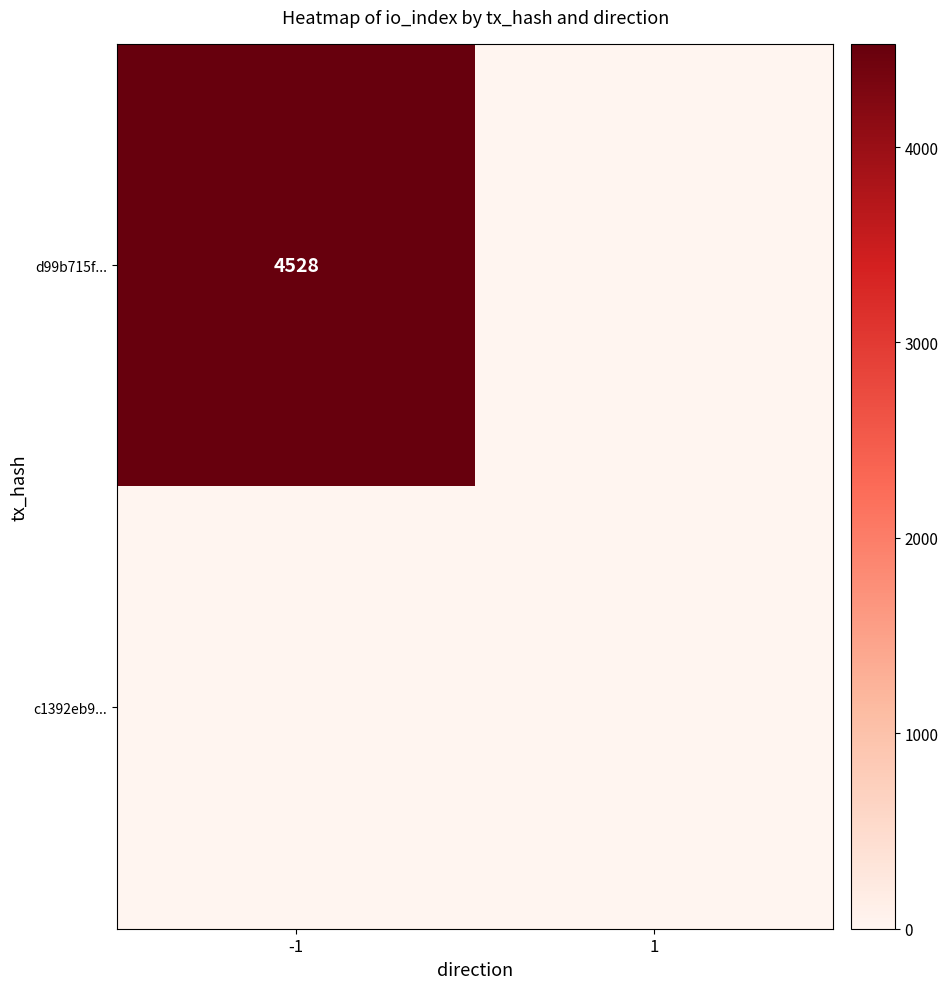

Which series has the largest range (max minus min)?

d99b715f...